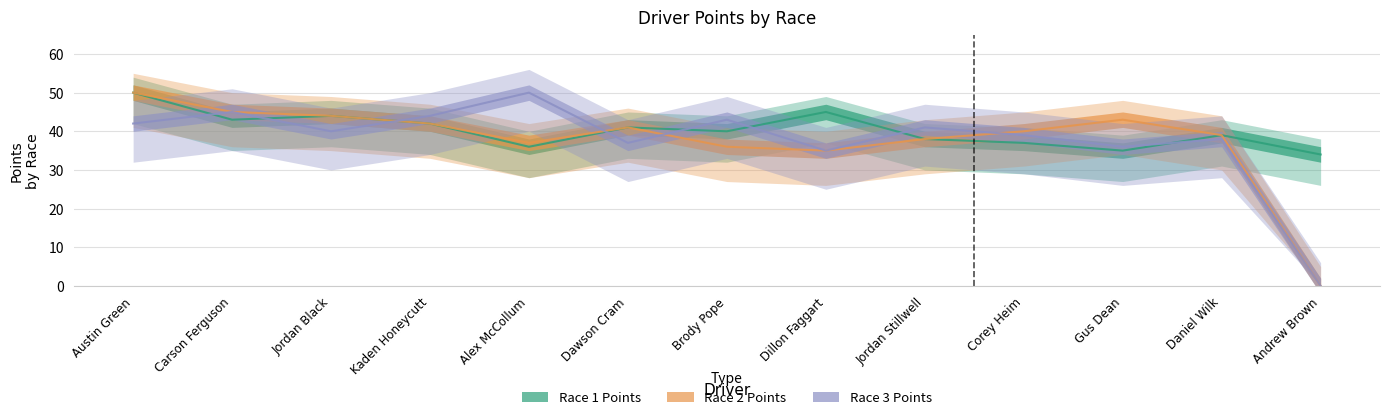

At which category is the sum across all series the highest?

Austin Green